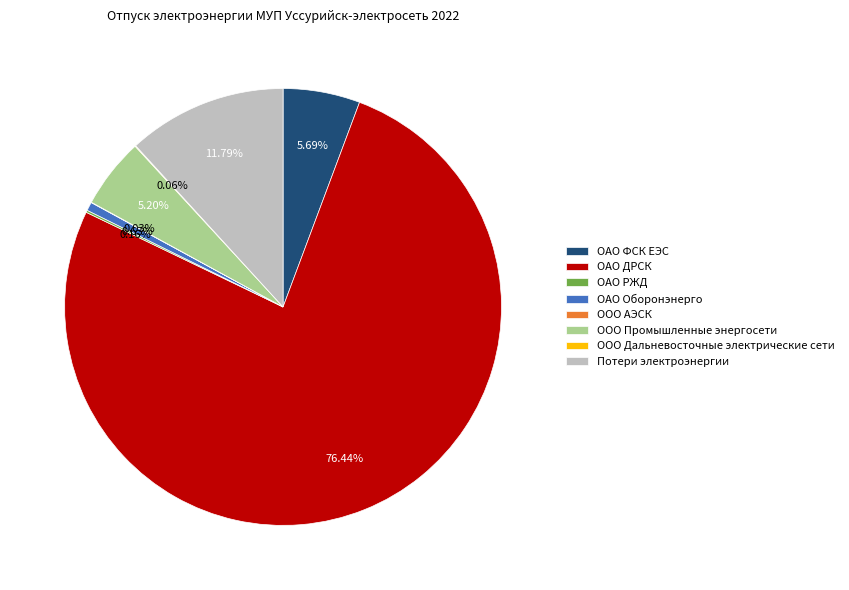

The ОАО ФСК ЕЭС slice represents 6% of the pie. True or false?

True